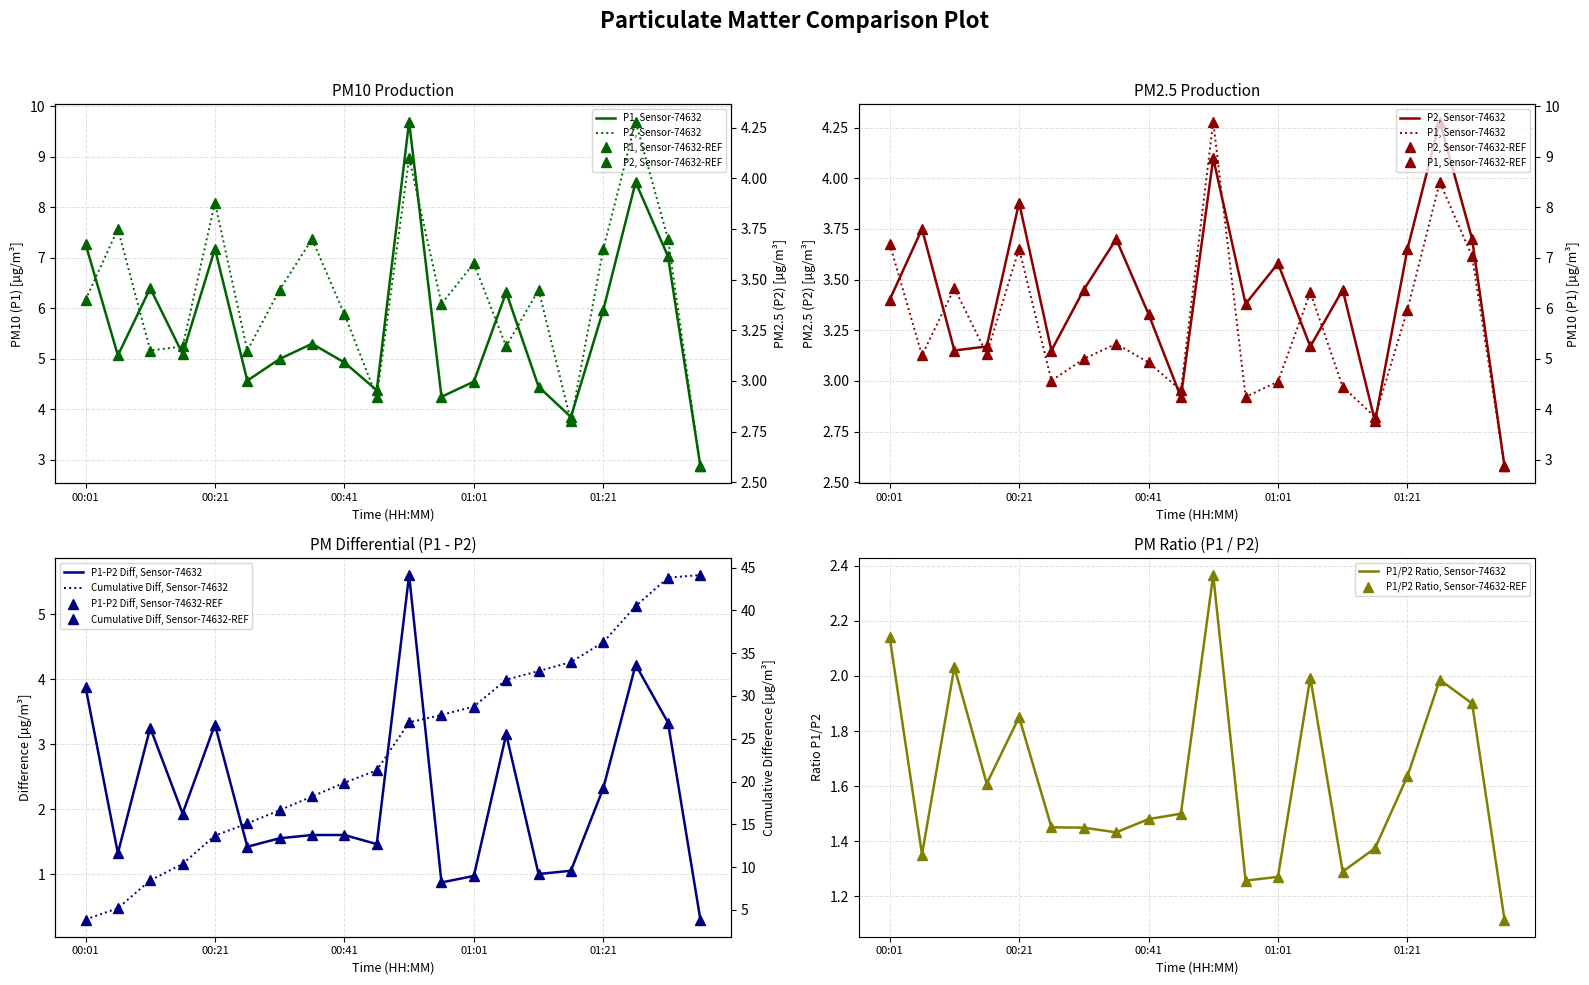

What is the difference between the second highest and minimum values in the P2 series?

1.5